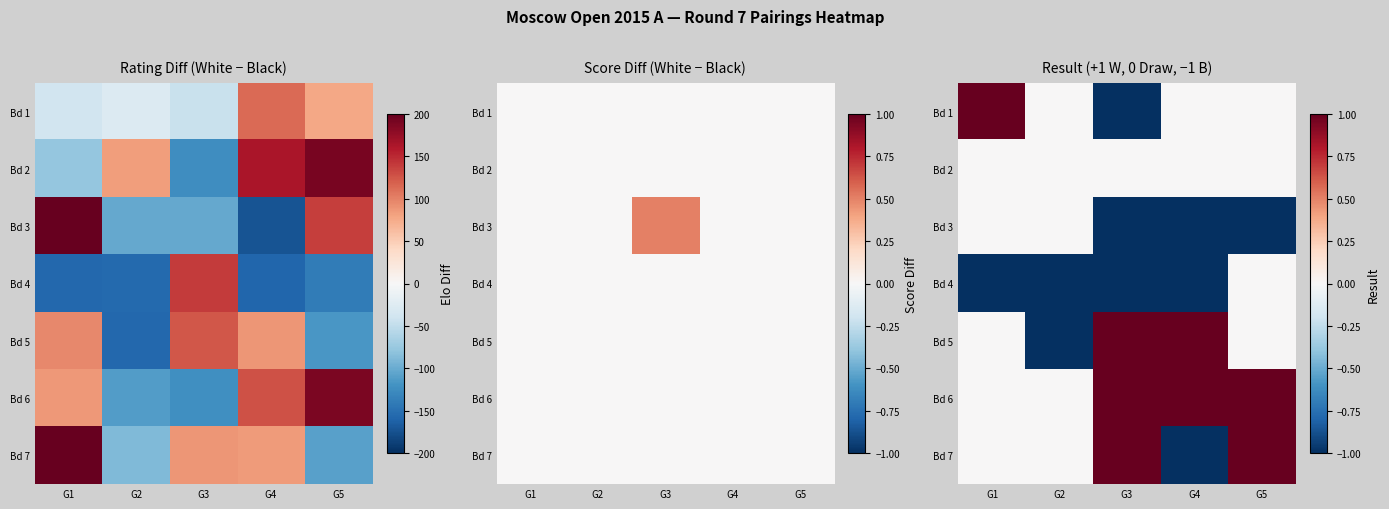

Which category has the highest value across all series?

G1